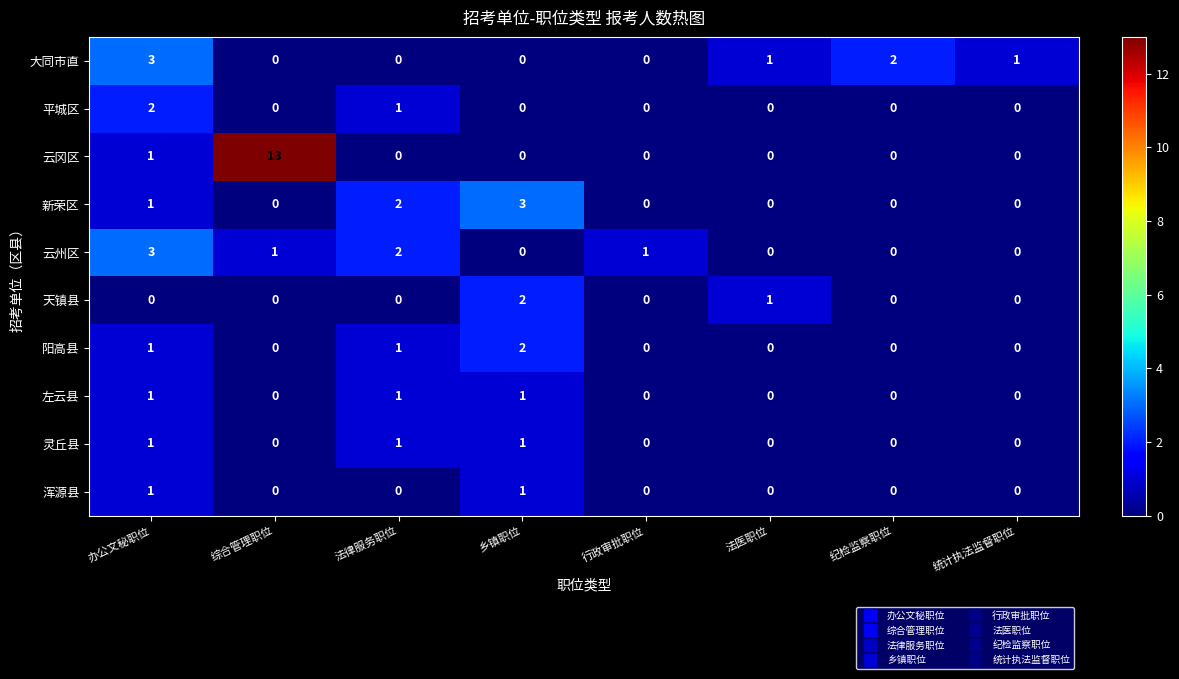

The 平城区 series shows 3 at 办公文秘职位. True or false?

False